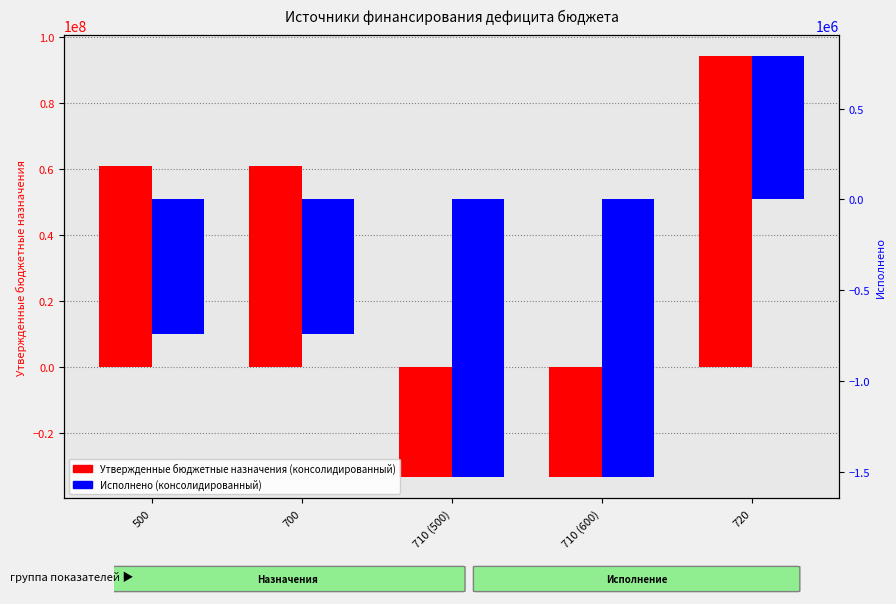

Is the value of Исполнено (консолидированный) at 710 (600) greater than the value of Утвержденные бюджетные назначения (консолидированный) at 710 (500)?

Yes